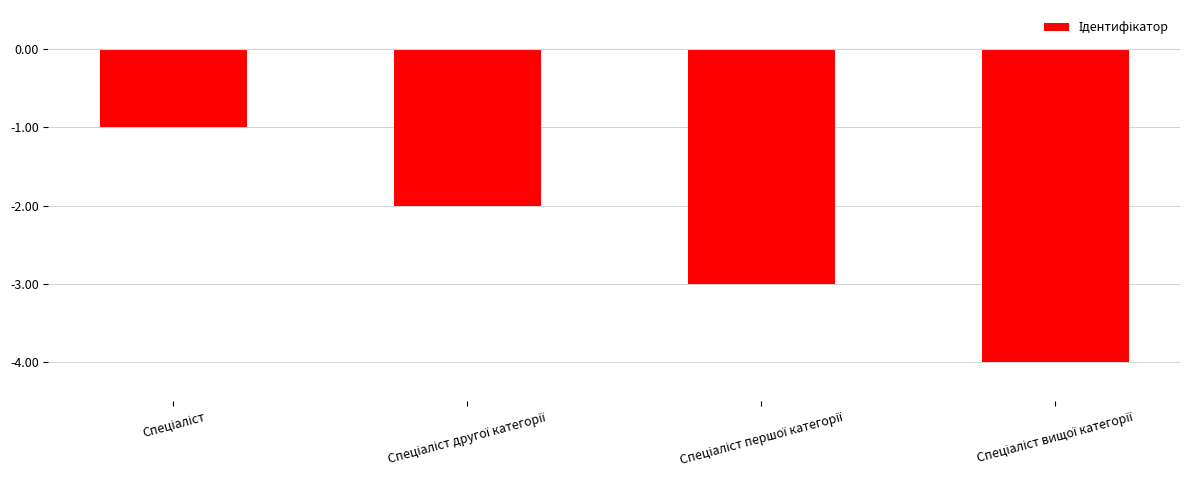

What is the difference between the maximum and second lowest values?

2